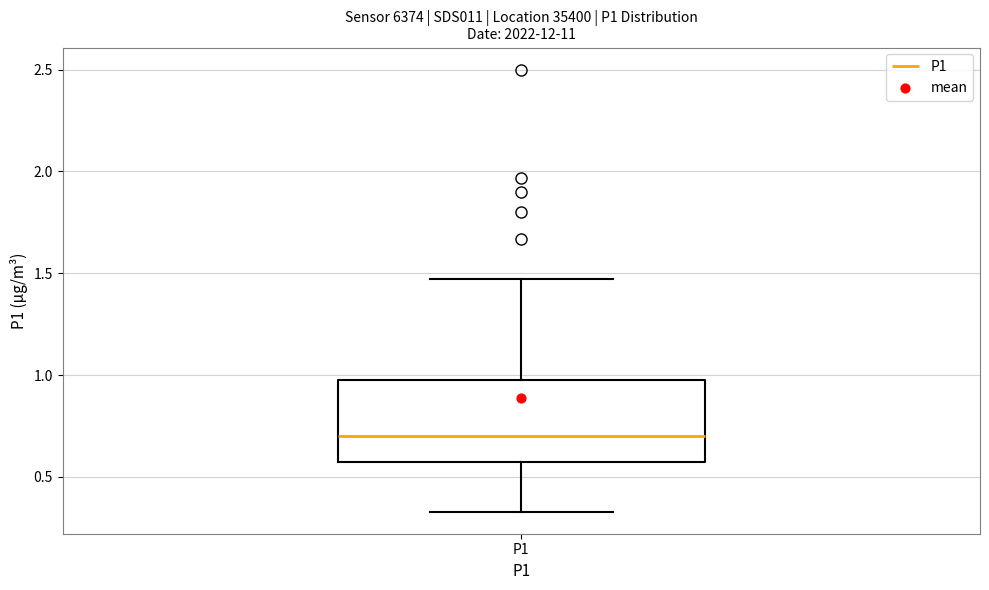

Read this box plot against the y-axis: the position of the median line, the range covered by the box, and the ends of both whiskers. The values are not printed on the chart, so give them approximately, as read against the axis.

median 0.70, box 0.60 to 1.00, whiskers 0.35 to 1.45